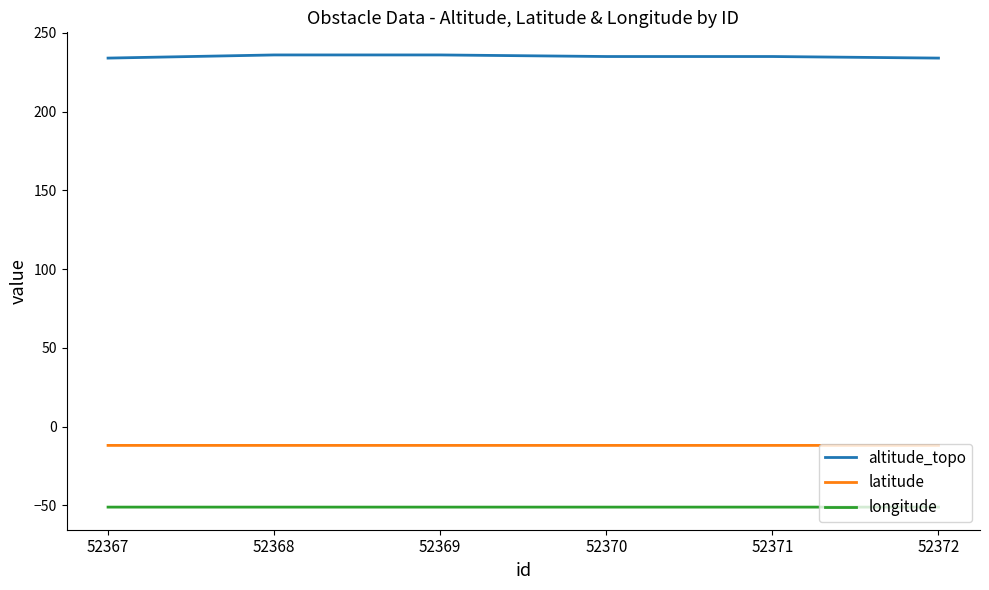

True or false: altitude_topo and latitude cross at least once.

False